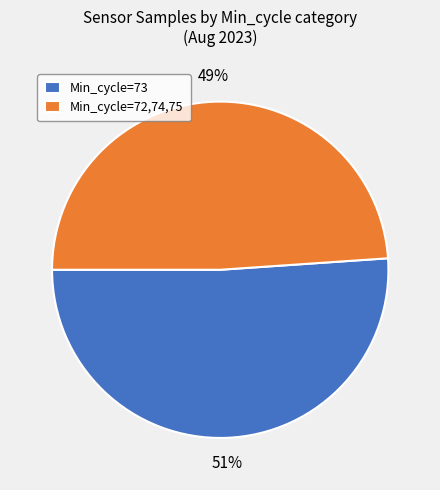

How many segments does this pie chart have?

2